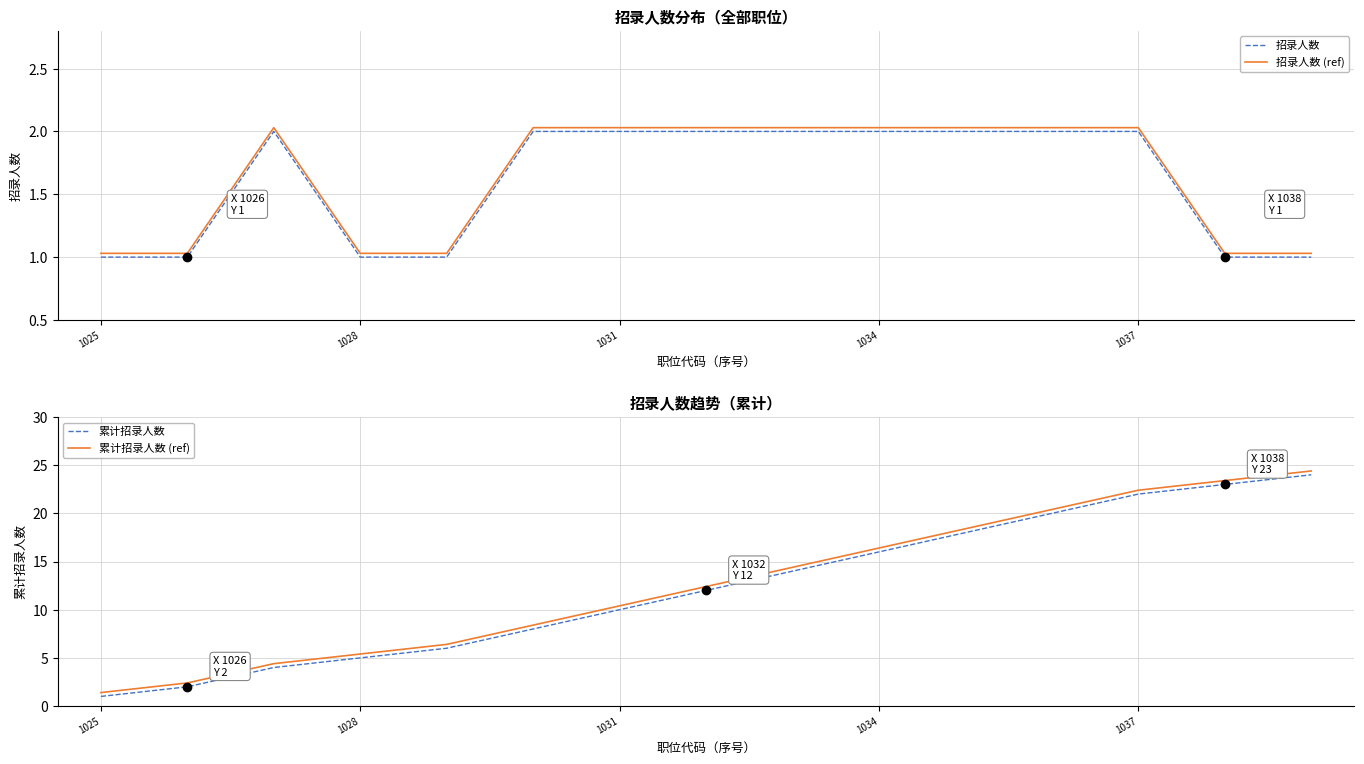

Reading right to left, list all the values displayed in this chart.

招录人数: 1.0	1.0	2.0	2.0	2.0	2.0	2.0	2.0	2.0	2.0	1.0	1.0	2.0	1.0	1.0
招录人数 (ref): 1.0	1.0	2.0	2.0	2.0	2.0	2.0	2.0	2.0	2.0	1.0	1.0	2.0	1.0	1.0
累计招录人数: 24.0	23.0	22.0	20.0	18.0	16.0	14.0	12.0	10.0	8.0	6.0	5.0	4.0	2.0	1.0
累计招录人数 (ref): 24.4	23.4	22.4	20.4	18.4	16.4	14.4	12.4	10.4	8.4	6.4	5.4	4.4	2.4	1.4